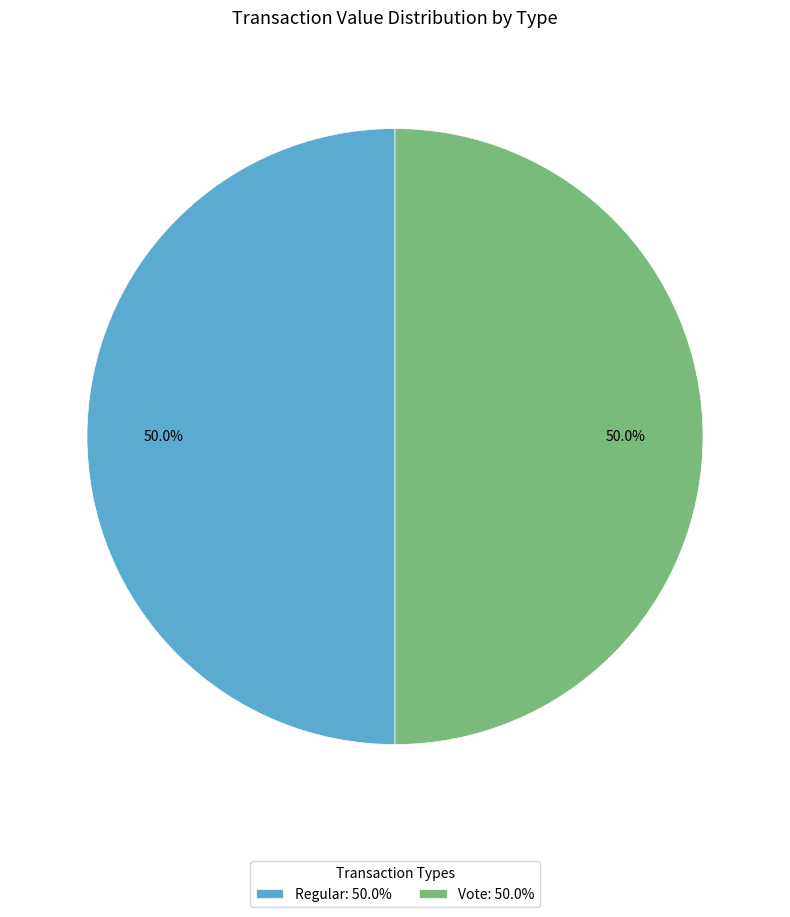

Combined, do Vote: 50.0% and Regular: 50.0% account for over 50%?

Yes